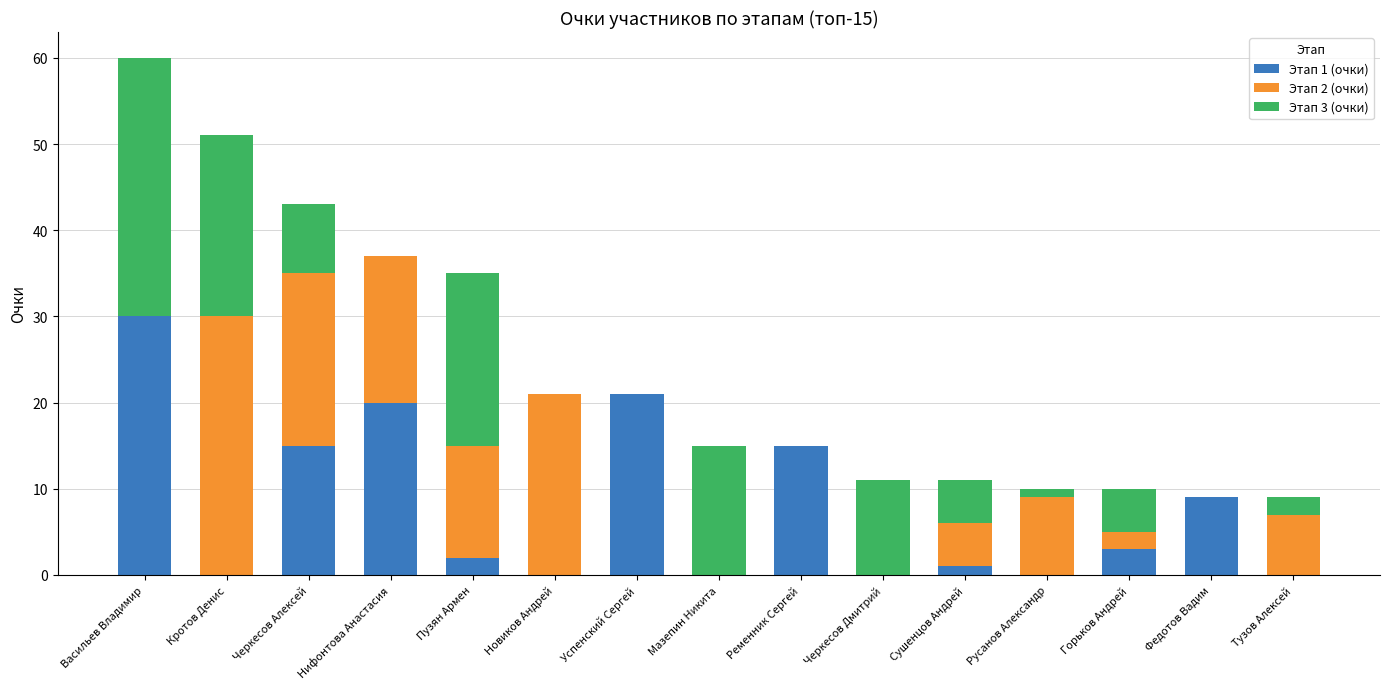

What is the total value across all series at Мазепин Никита?

15